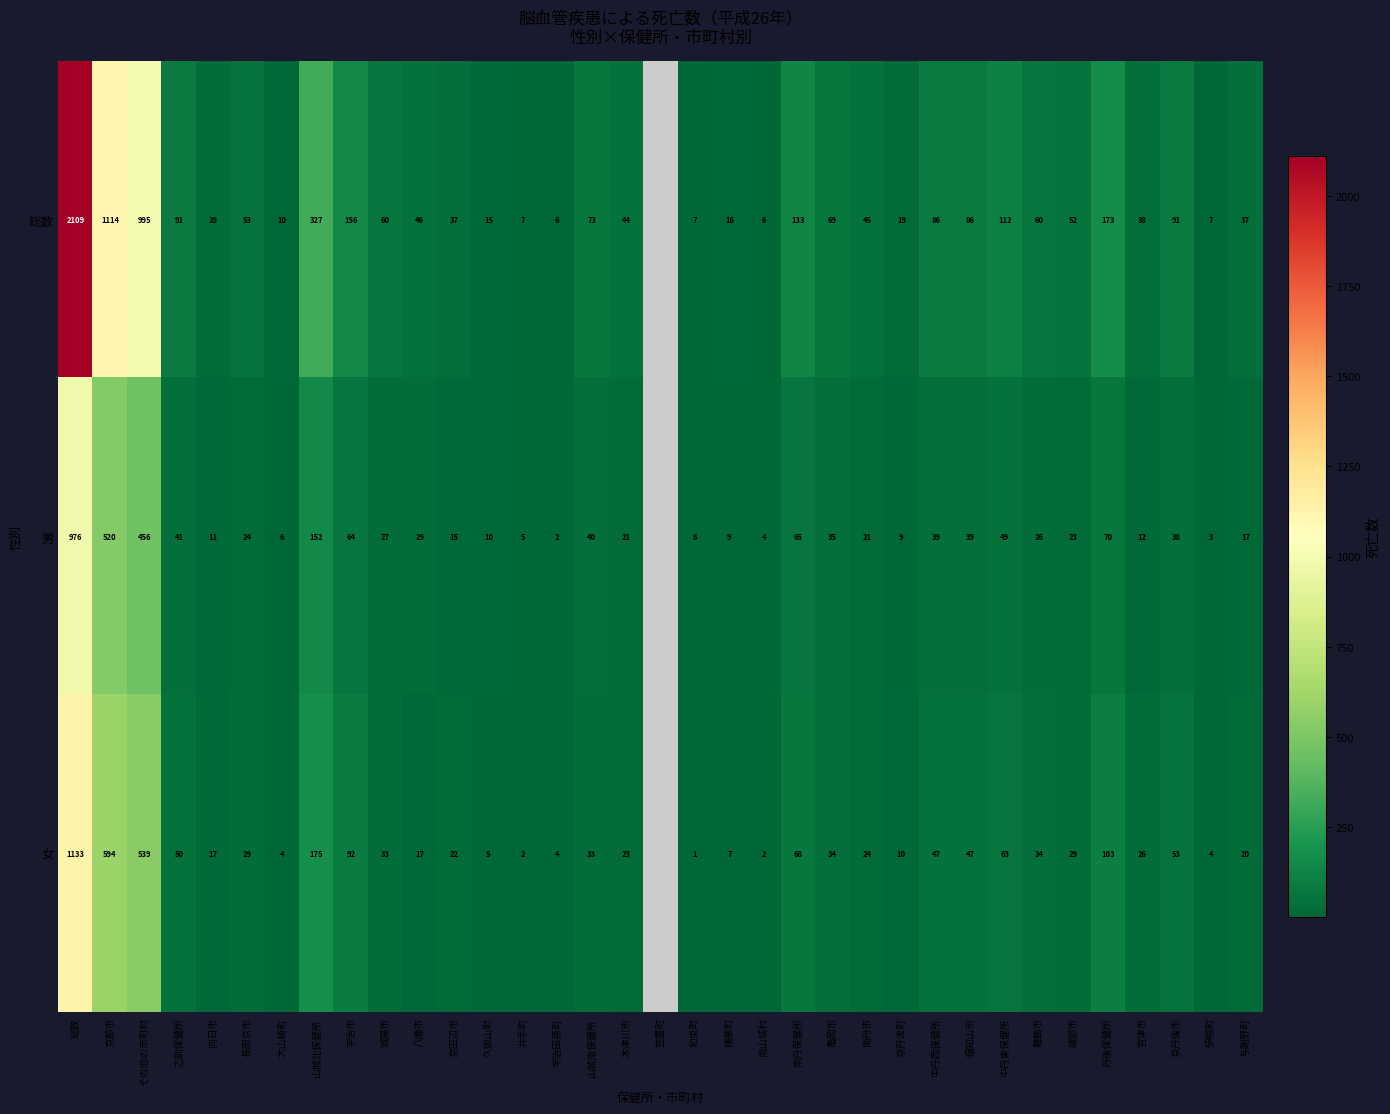

The value of 女 at 総数 is 1648.5. True or false?

False